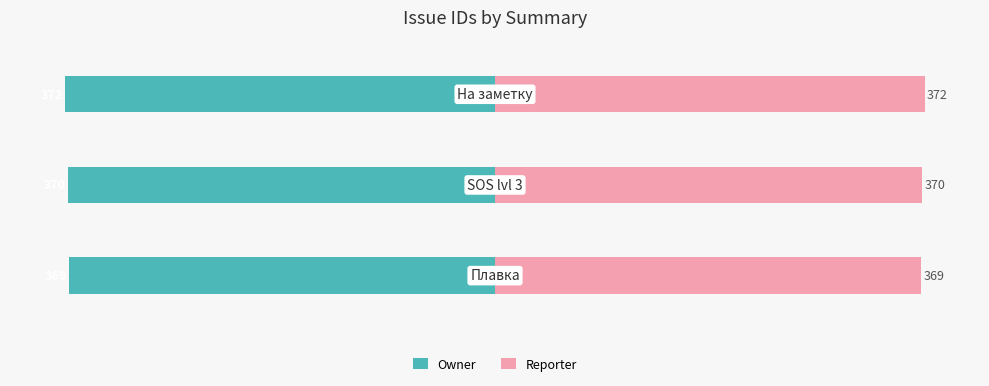

How many Reporter values are between 369 and 372?

3